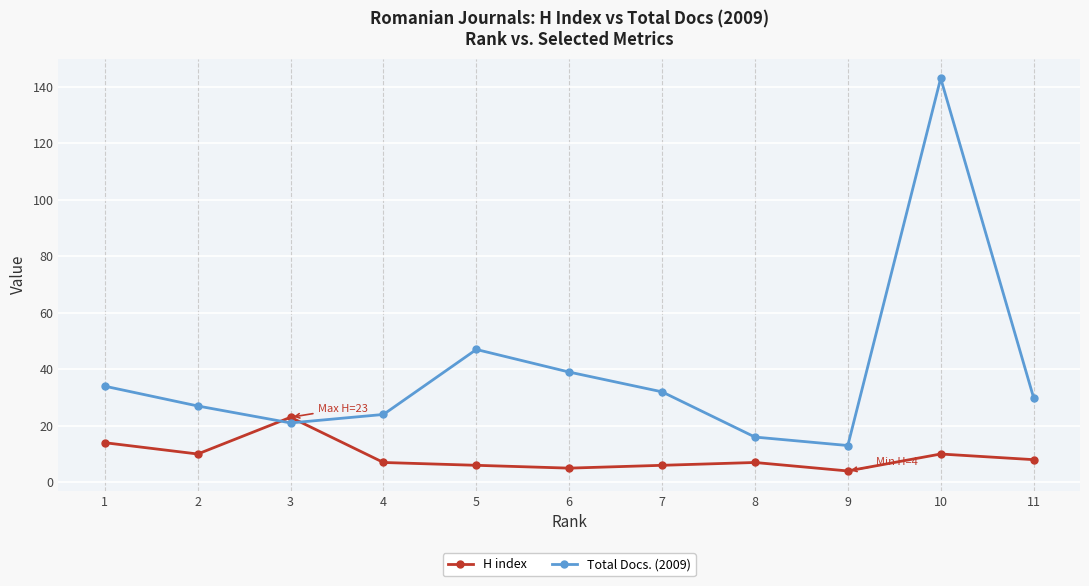

Reading left to right, list all the values displayed in this chart.

H index: 1=14	2=10	3=23	4=7	5=6	6=5	7=6	8=7	9=4	10=10	11=8
Total Docs. (2009): 1=34	2=27	3=21	4=24	5=47	6=39	7=32	8=16	9=13	10=143	11=30